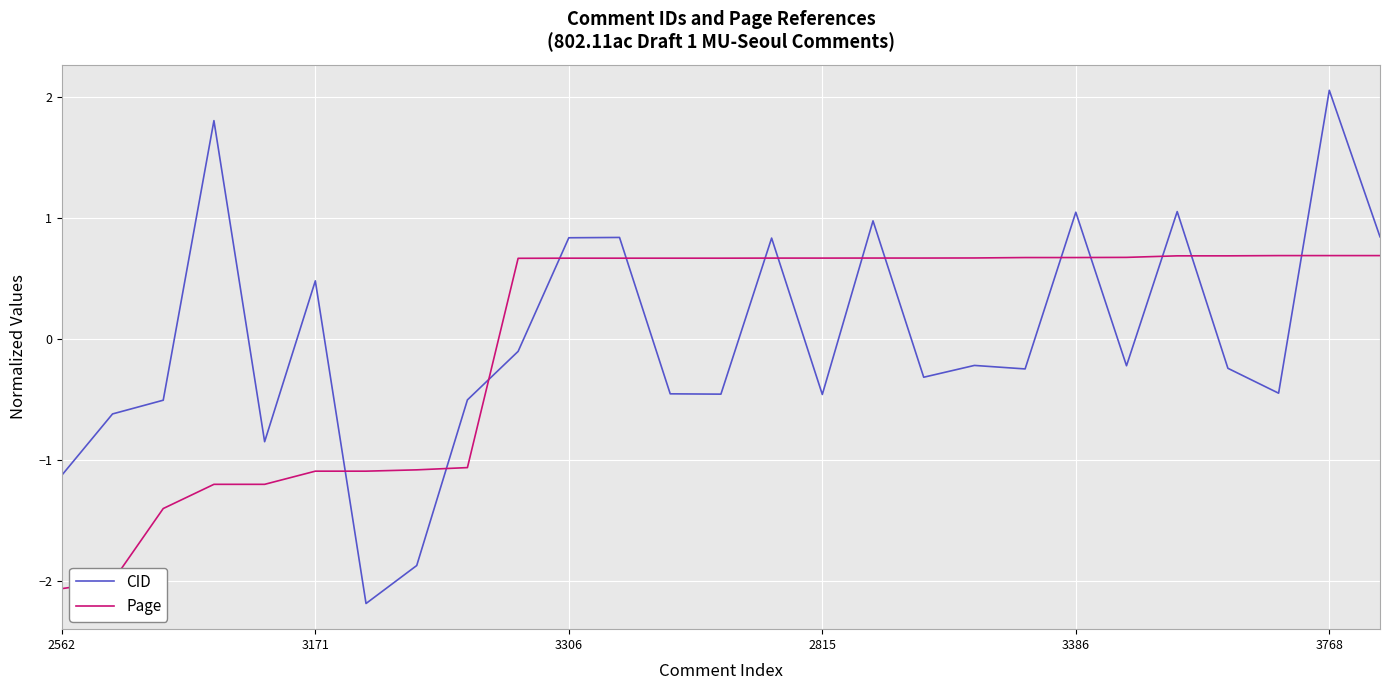

After their last crossing, which series has the higher values: CID or Page?

CID